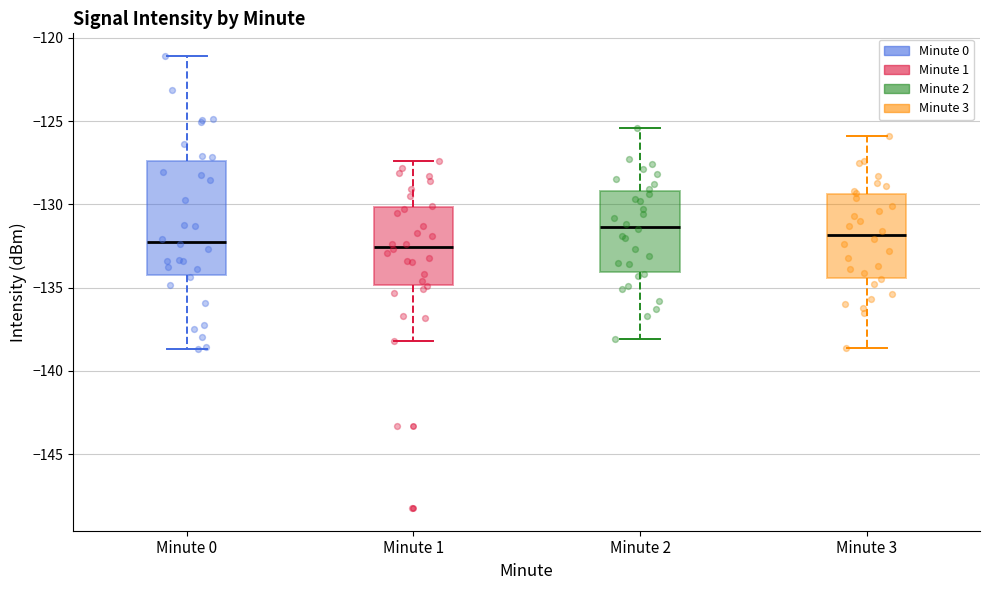

Where does the median line of the box for Minute 3 sit on the y-axis? The values are not printed on the chart, so give them approximately, as read against the axis.

-132.0